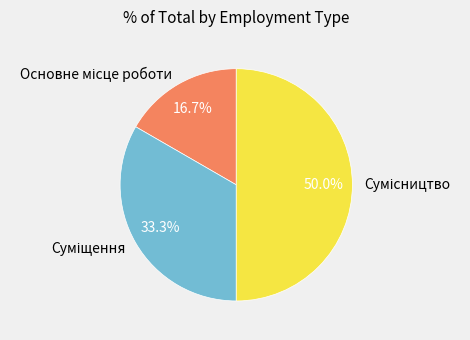

Count the number of slices in the pie.

3